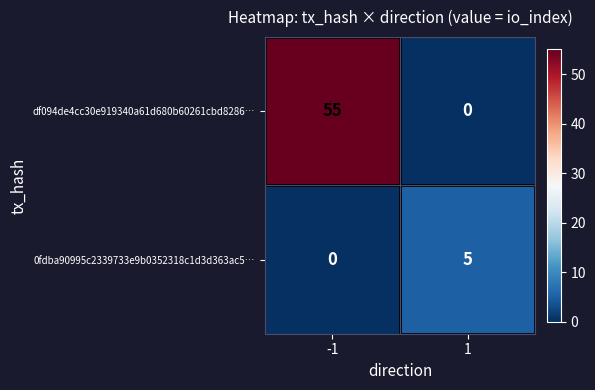

Which series has the widest spread of values?

df094de4cc30e919340a61d680b60261cbd8286…